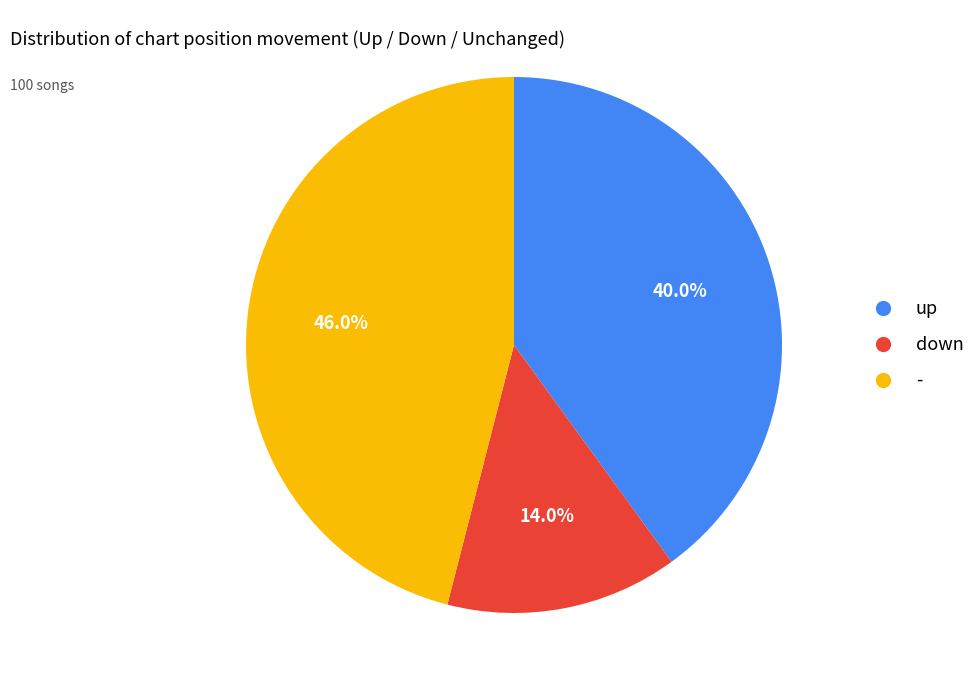

What is the largest slice in the pie chart?

-